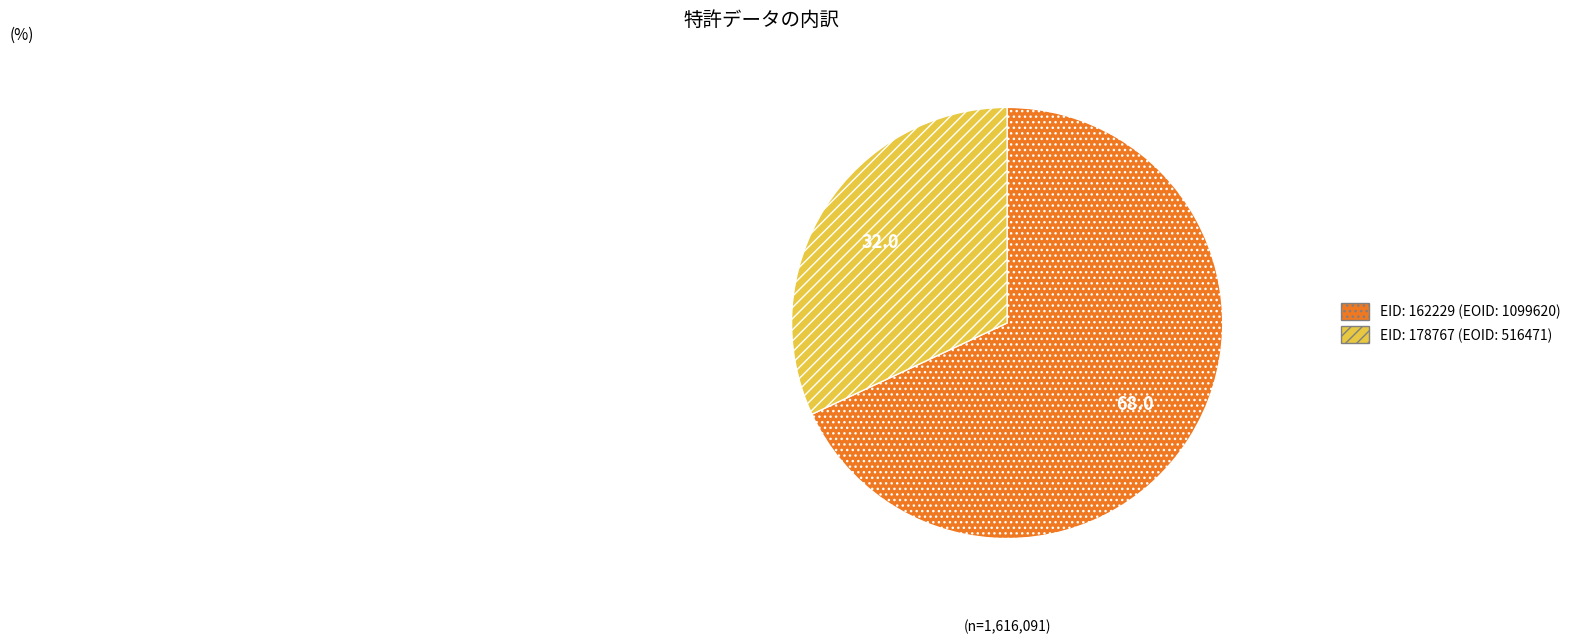

What is the smallest slice in the pie chart?

EID: 178767 (EOID: 516471)